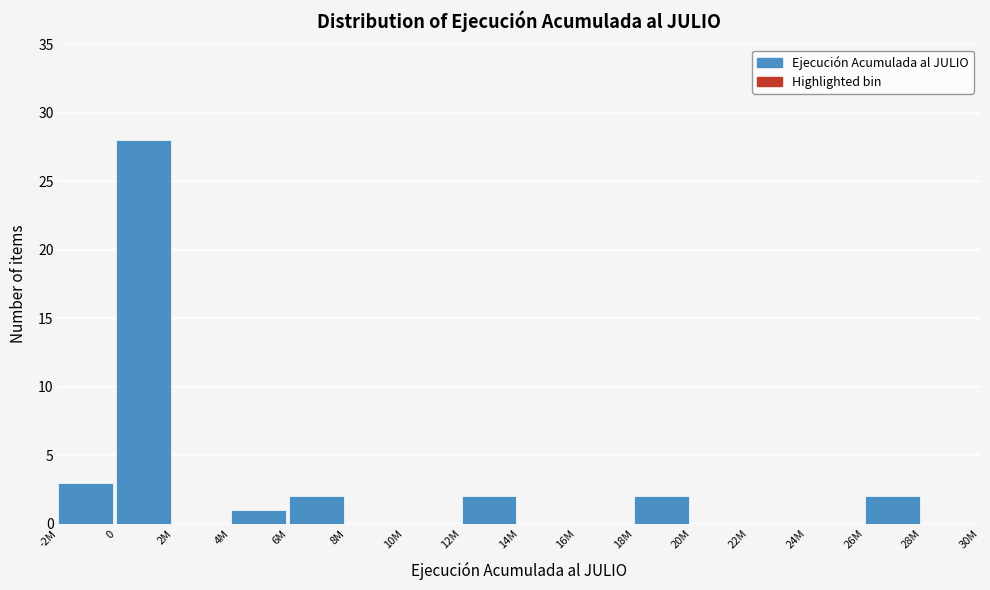

Reading right to left, extract all data points from this chart.

28M=0	26M=2	24M=0	22M=0	20M=0	18M=2	16M=0	14M=0	12M=2	10M=0	8M=0	6M=2	4M=1	2M=0	0=28	-2M=3